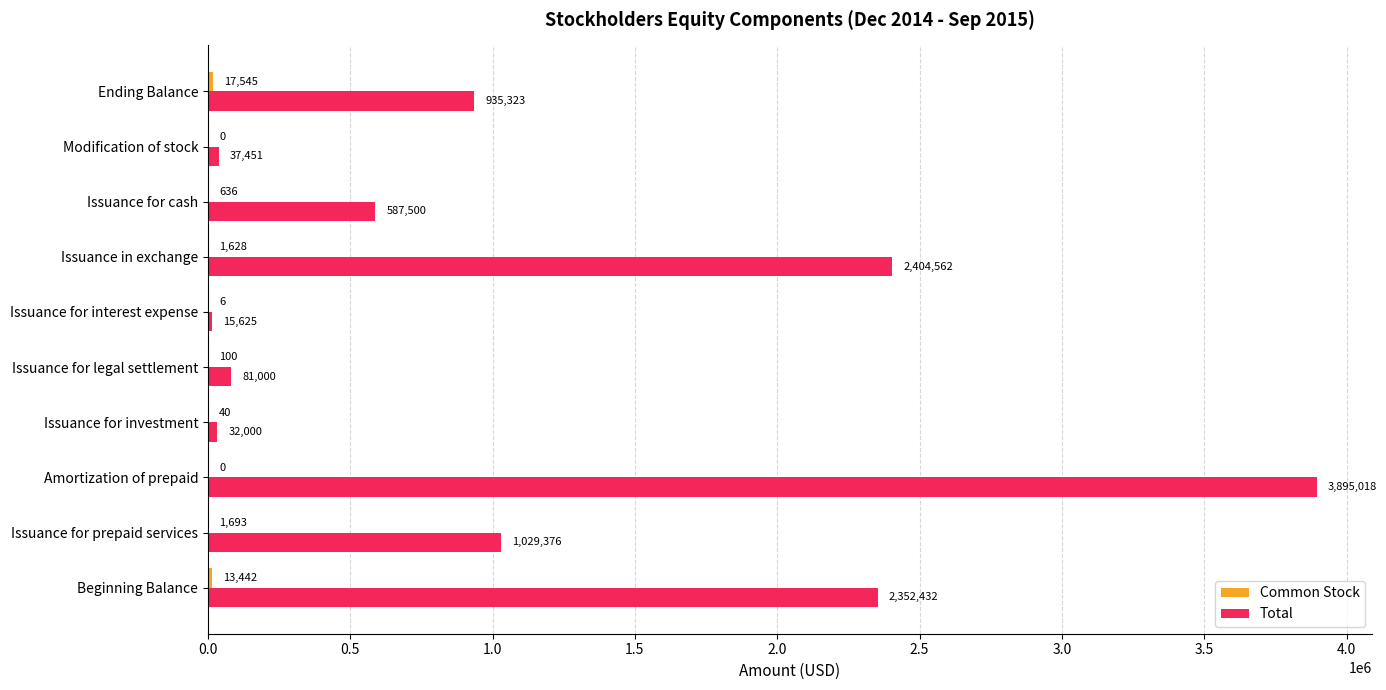

What is the maximum value for Total?

3895018